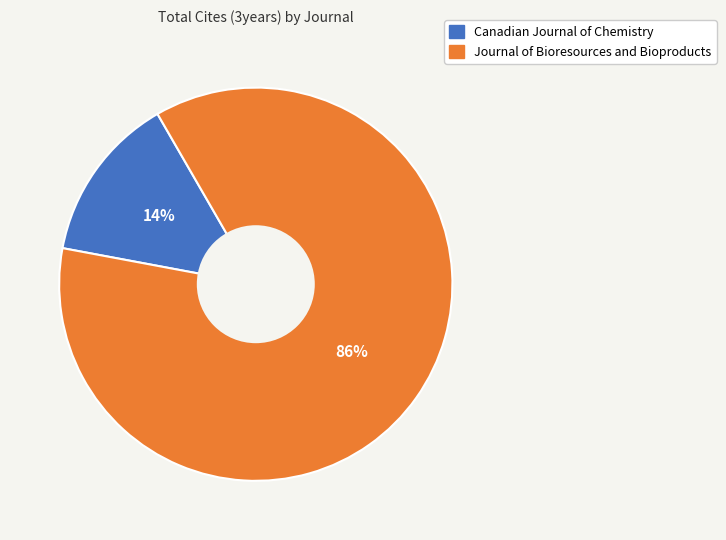

What is the largest slice in the pie chart?

Journal of Bioresources and Bioproducts